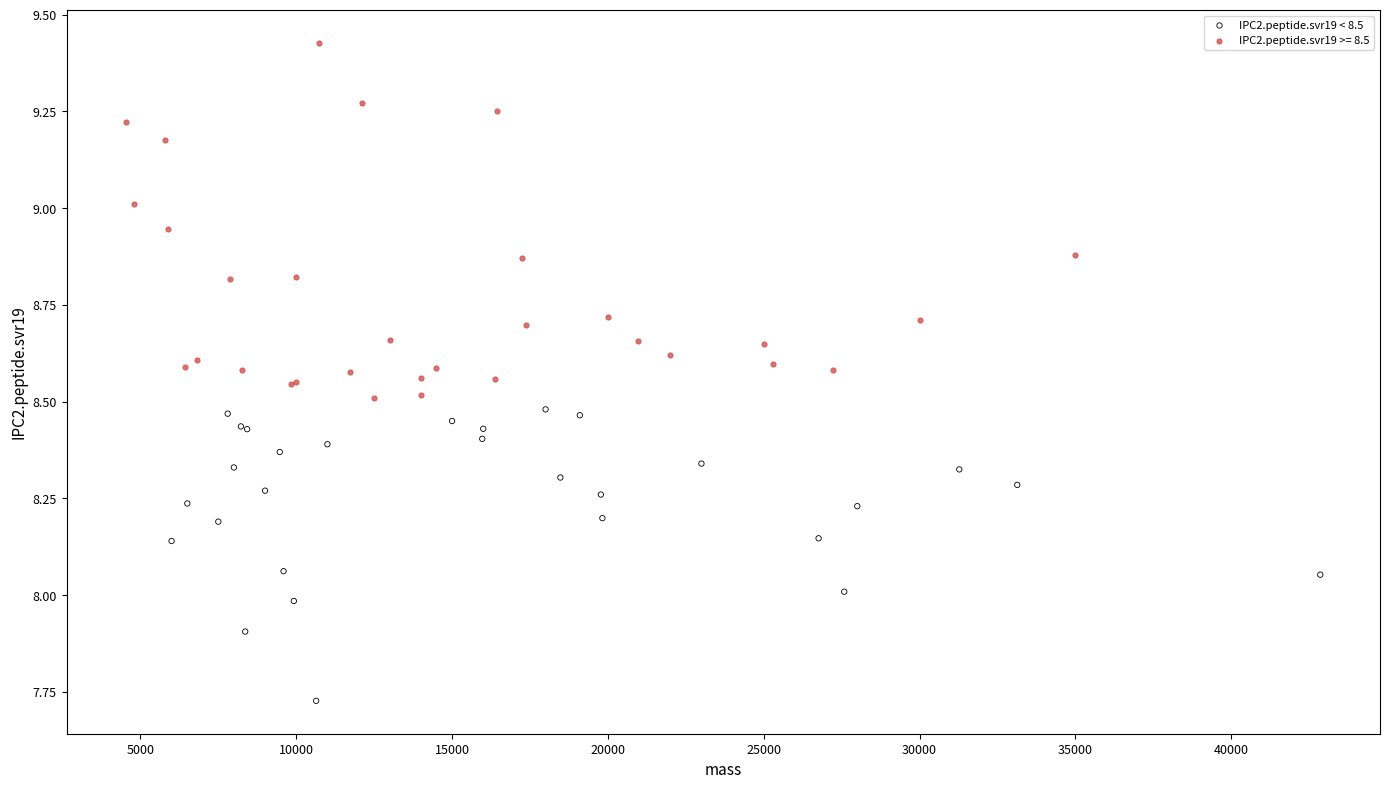

Which series reaches the maximum Y coordinate?

IPC2.peptide.svr19 >= 8.5